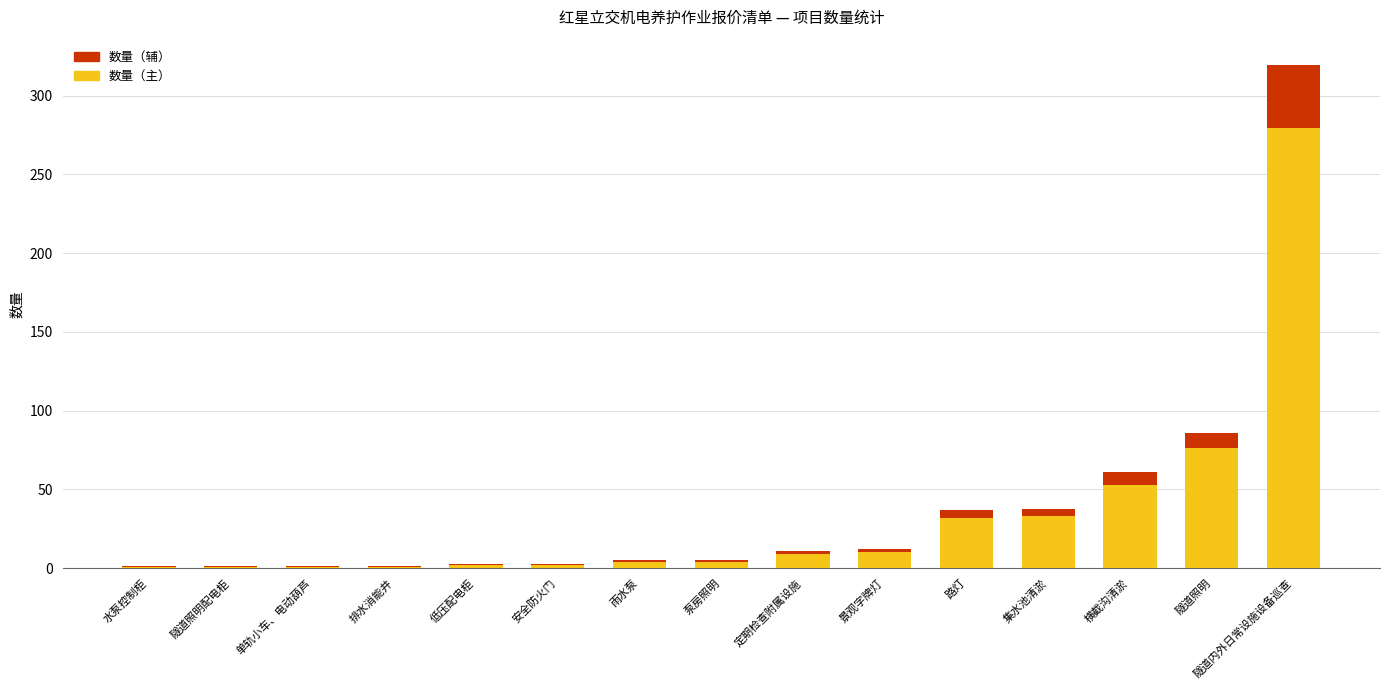

What is the maximum value for 数量（主）?

279.6